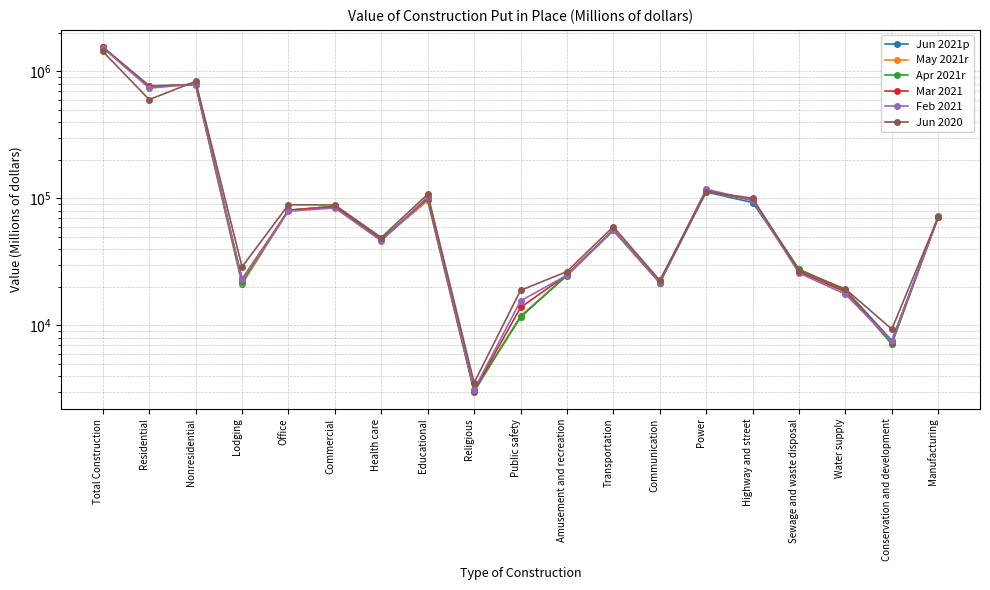

What is the difference between the Mar 2021 values at Conservation and development and Office?

73244